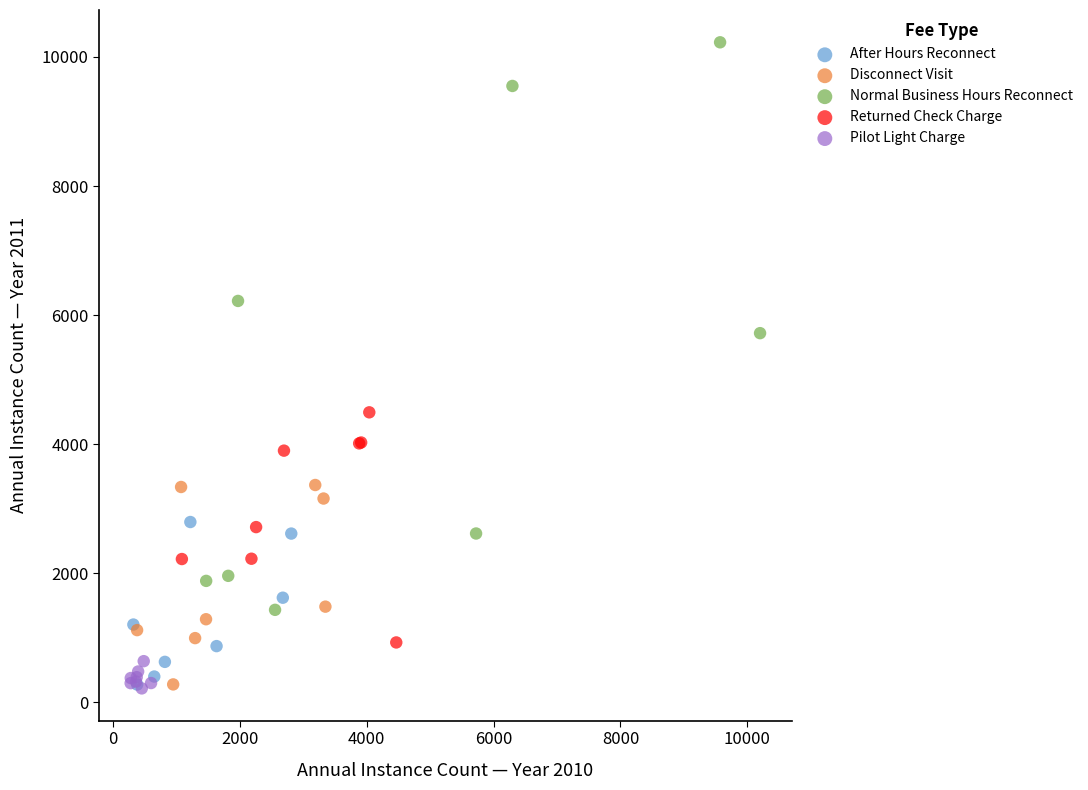

Which series has the widest spread of Y values?

Normal Business Hours Reconnect